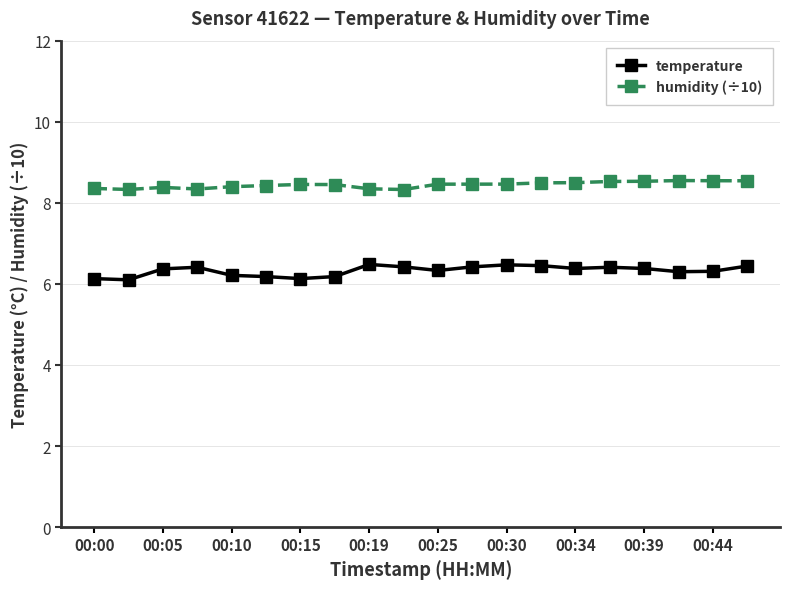

True or false: temperature and humidity (÷10) cross at least once.

False